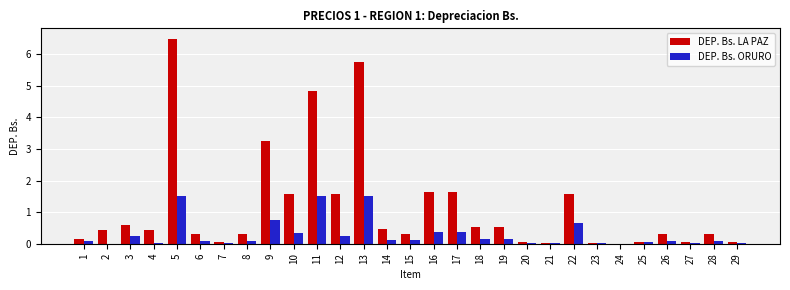

What is the highest value of the DEP. Bs. ORURO series?

1.5